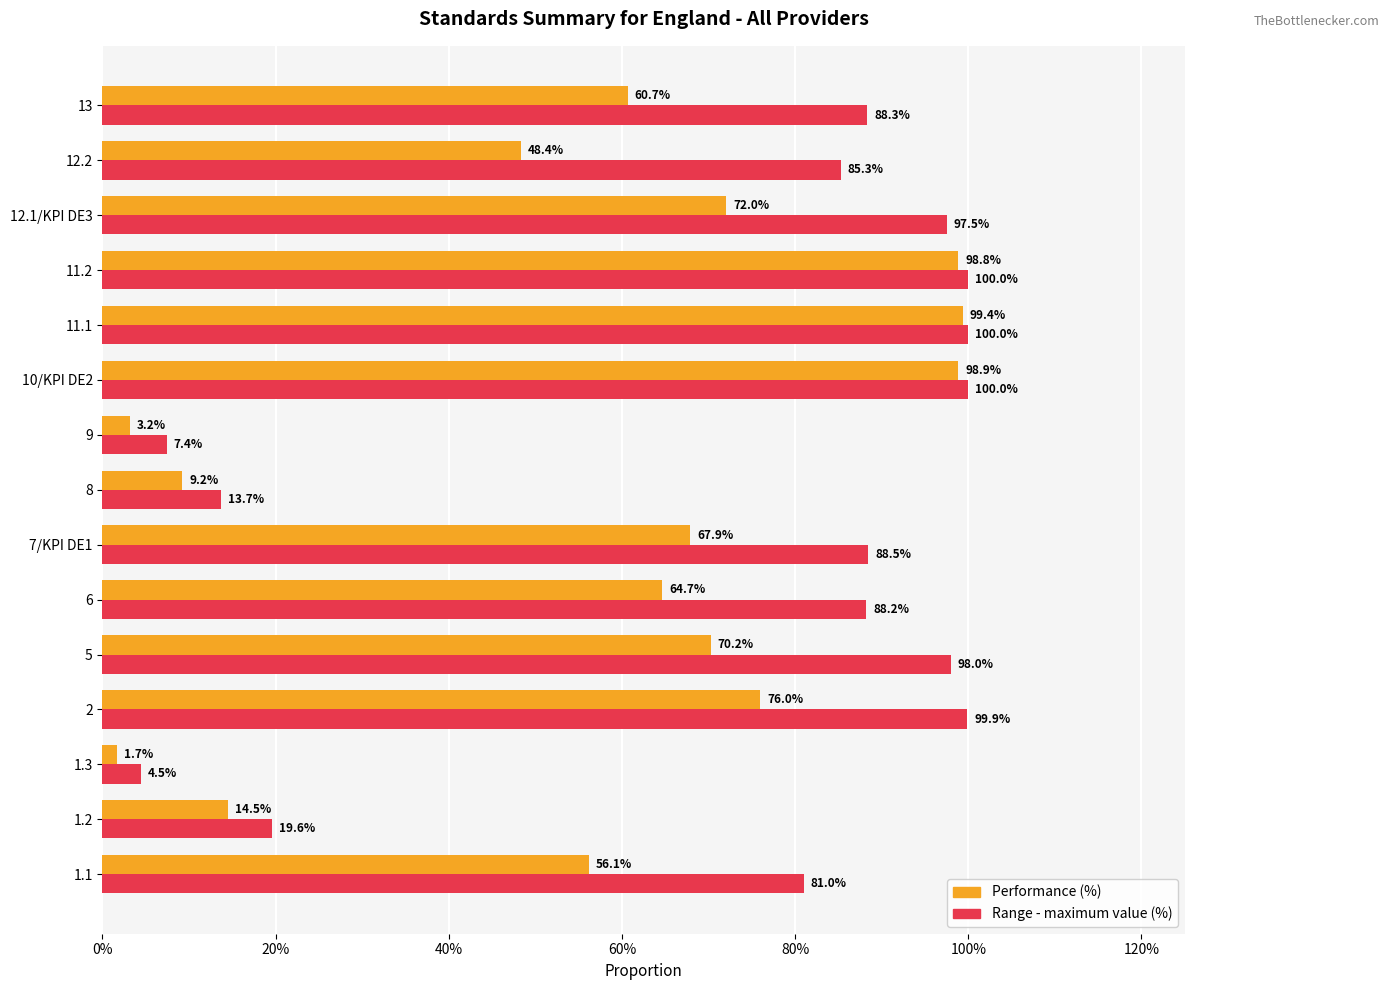

What is the label of the 10th bar from the left?

10/KPI DE2